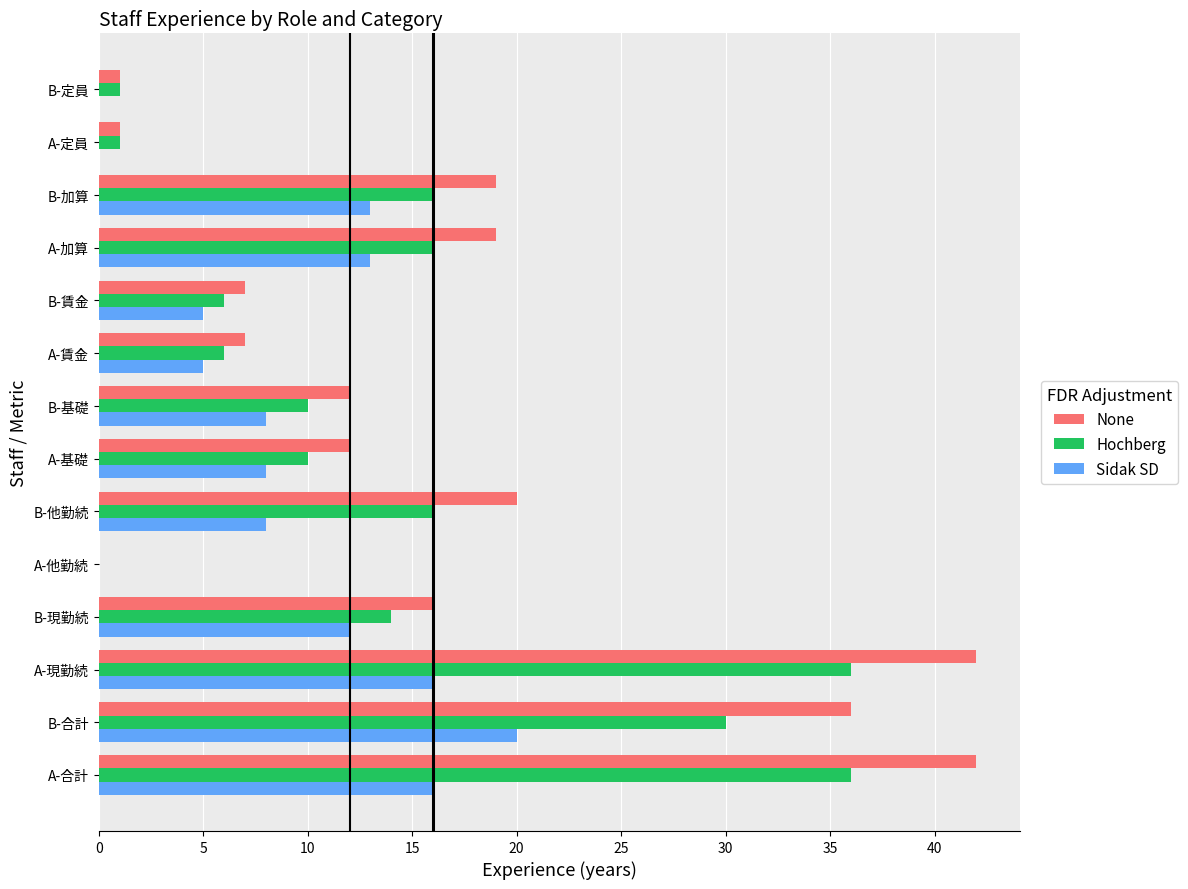

How many categories are shown in the chart?

14